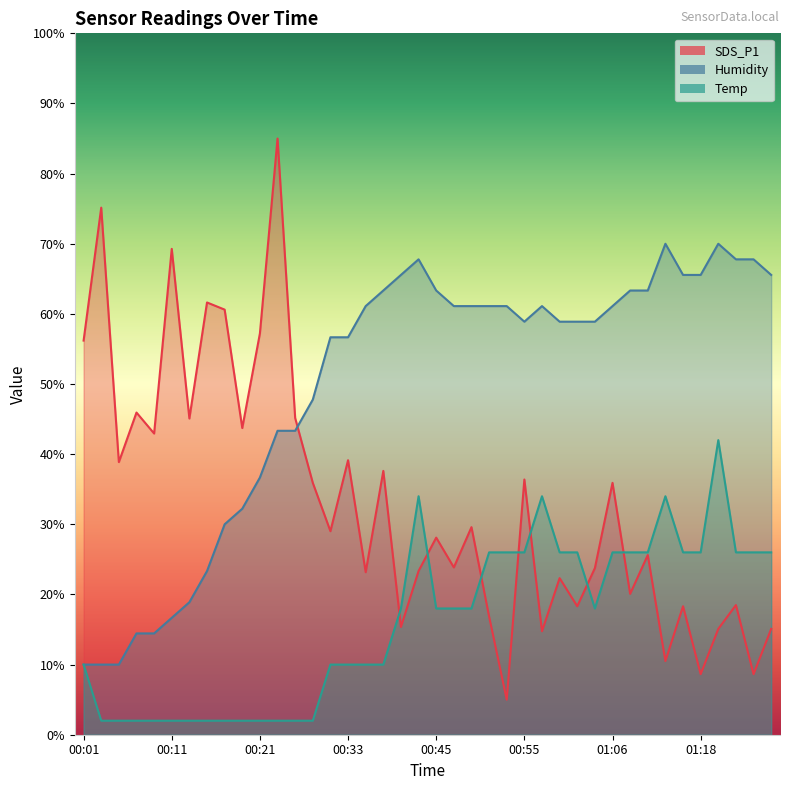

Which has a higher value, 00:28 or 00:51?

00:28